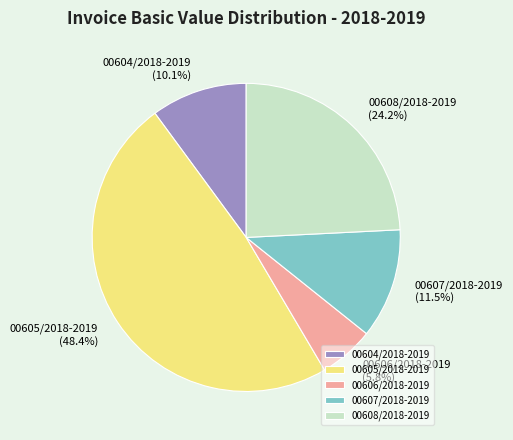

Which category has the smallest portion of the pie?

00606/2018-2019